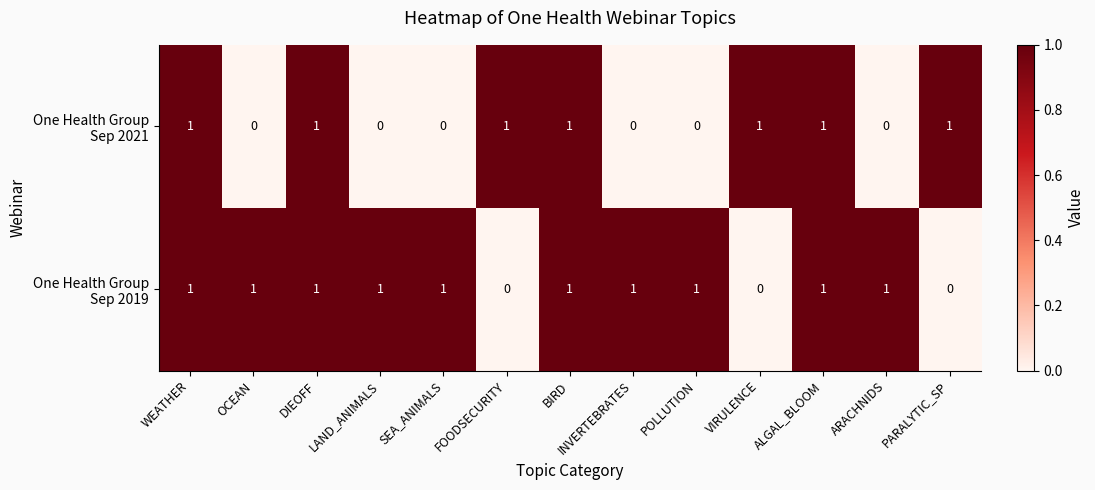

Count the number of categories in the chart.

13